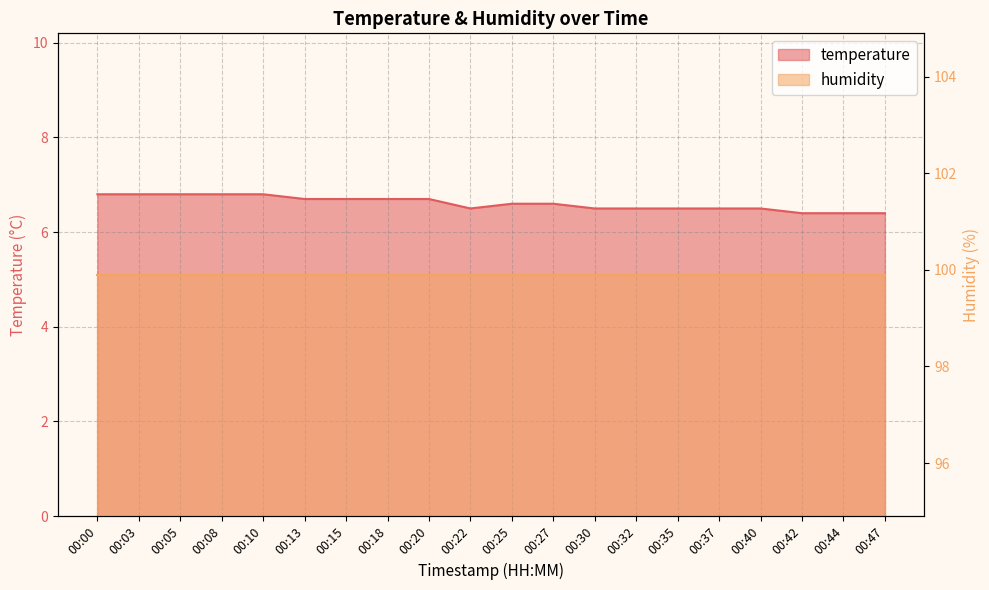

Which category has the lowest value across all series?

00:42